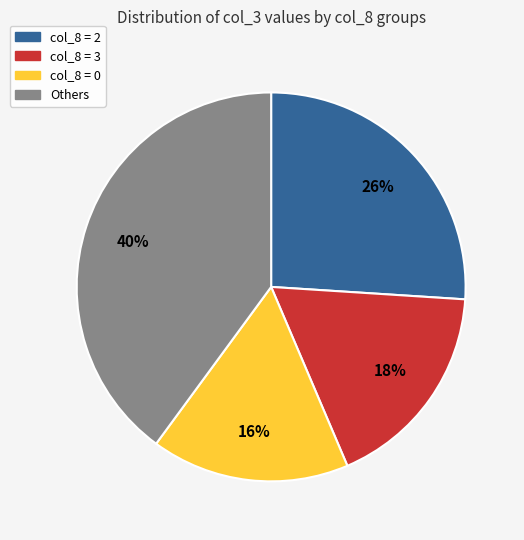

To the nearest percent, what is the average slice percentage?

25%